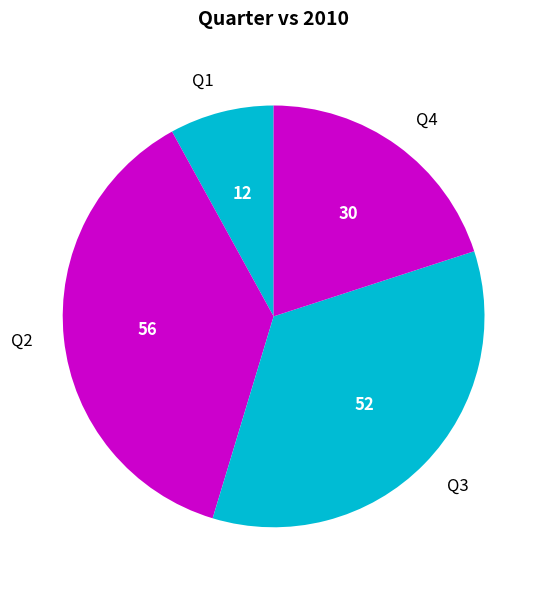

Approximately how many times larger is the value at Q2 compared to Q4?

1.9